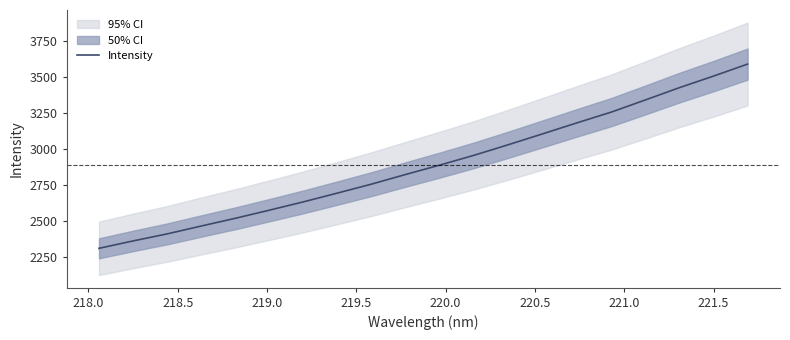

What is the maximum value for Intensity?

3588.2